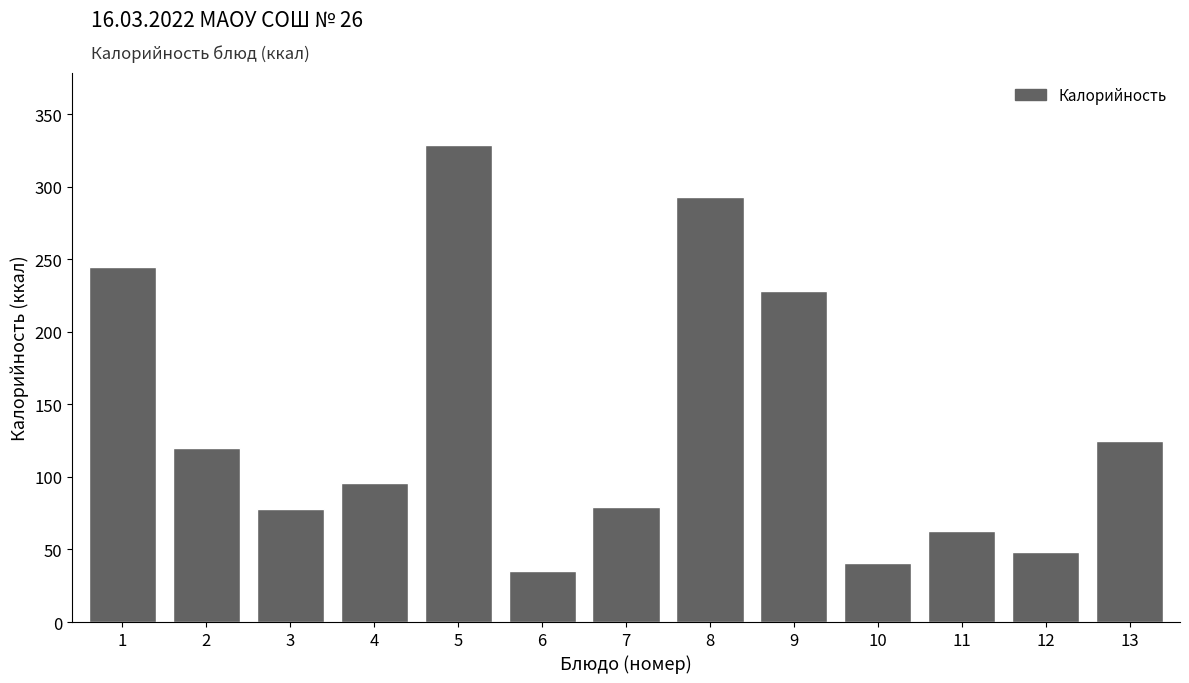

Between 3 and 5, which is larger?

5